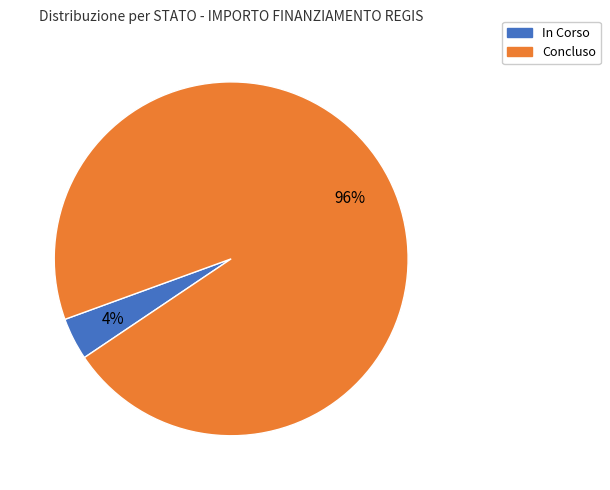

How many slices are in this pie chart?

2